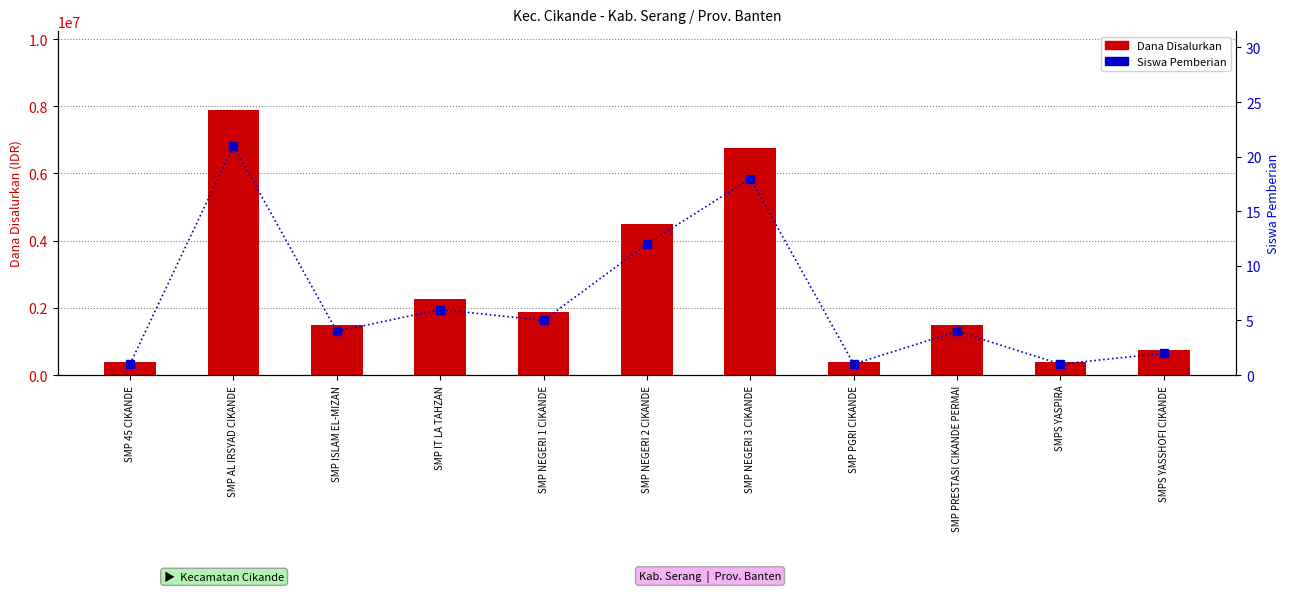

Where does the Dana Disalurkan series first go above 1500000?

SMP AL IRSYAD CIKANDE